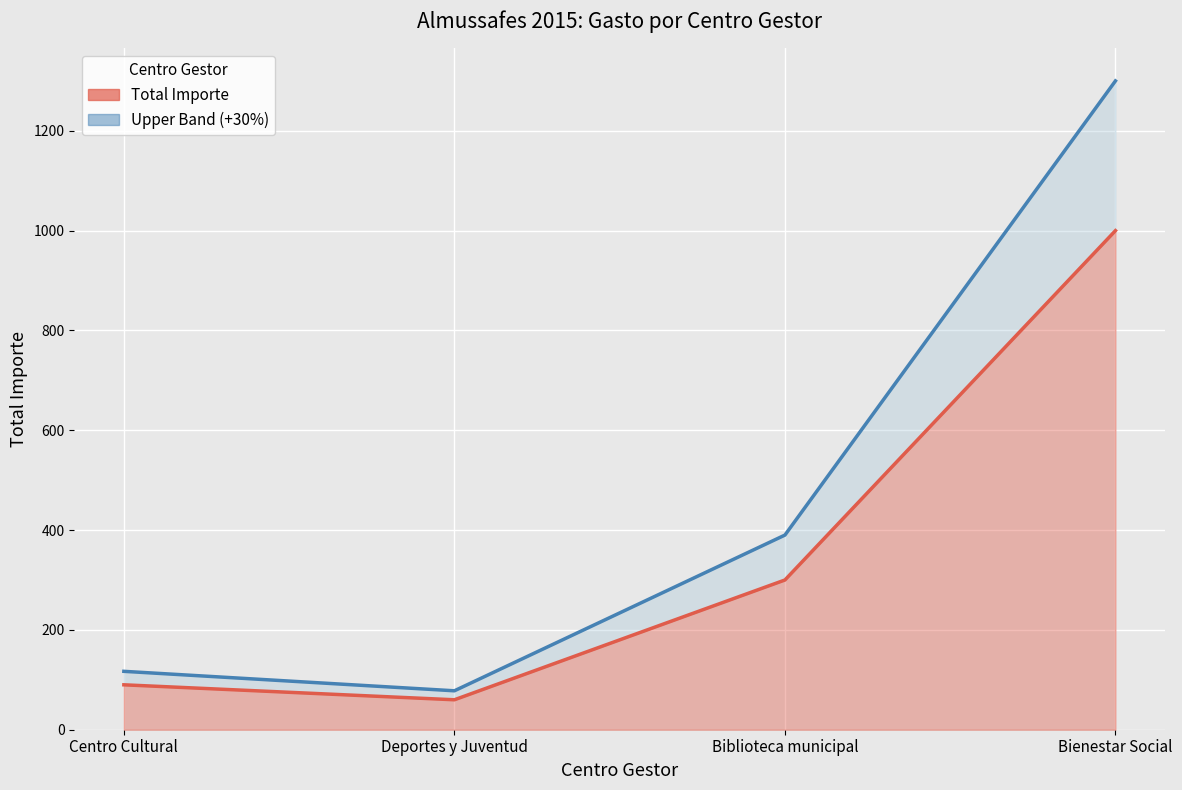

Reading right to left, list all the values displayed in this chart.

TOTAL IMPORTE line: 1000	300	60	90
Upper band line: 1300	390	78	117